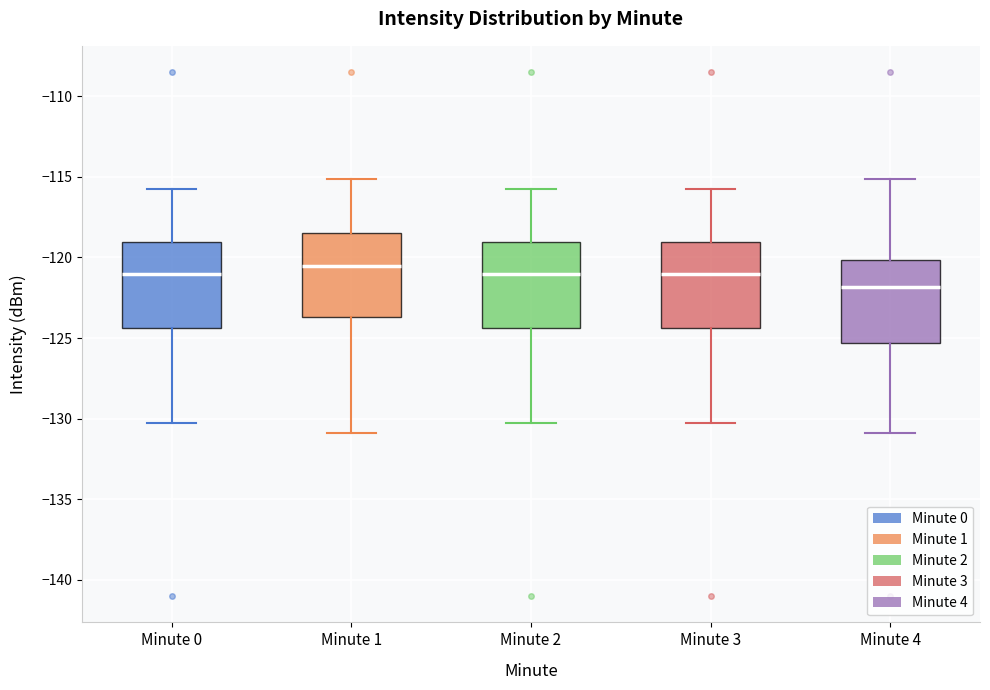

Reading left to right, transcribe this box plot: for each box, give where its median line is, the range the box spans, and where its two whiskers end, as read against the y-axis. The values are not printed on the chart, so give them approximately, as read against the axis.

Minute 0: median -121.0, box -124.5 to -119.0, whiskers -130.5 to -115.5
Minute 1: median -120.5, box -123.5 to -118.5, whiskers -131.0 to -115.0
Minute 2: median -121.0, box -124.5 to -119.0, whiskers -130.5 to -115.5
Minute 3: median -121.0, box -124.5 to -119.0, whiskers -130.5 to -115.5
Minute 4: median -122.0, box -125.5 to -120.0, whiskers -131.0 to -115.0